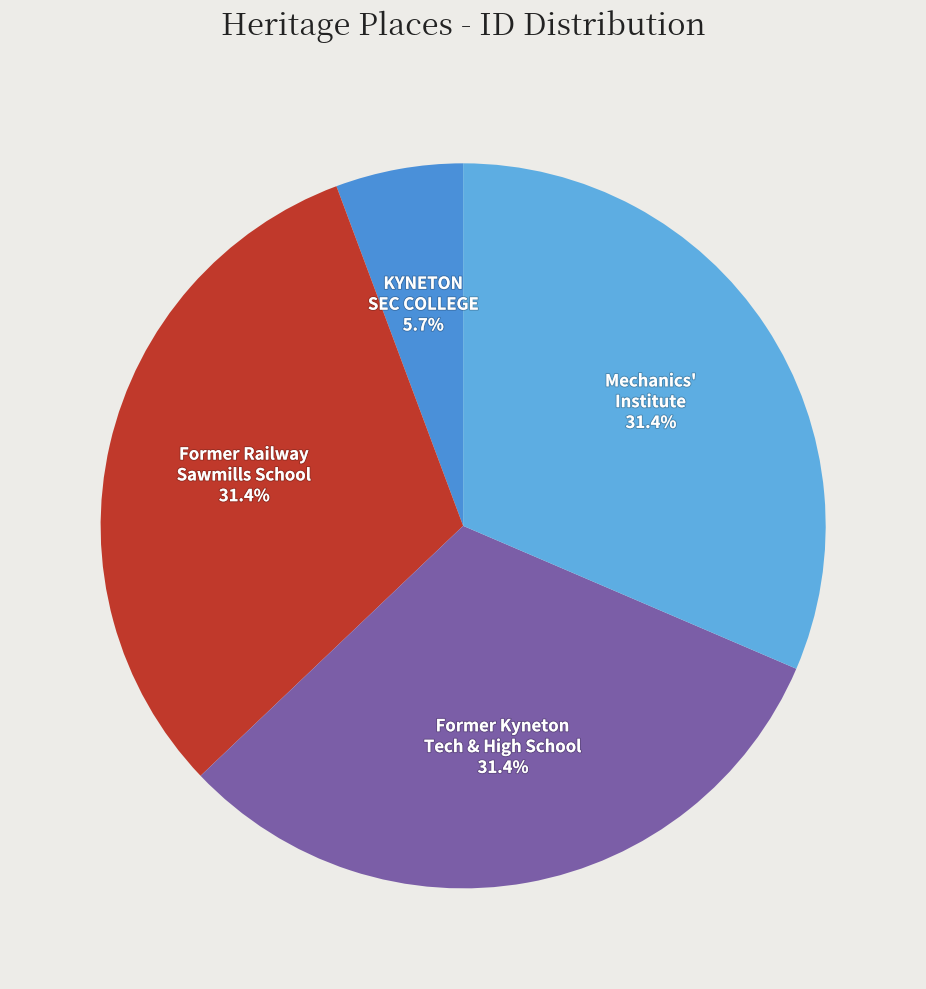

To the nearest percent, what is the average slice percentage?

25%